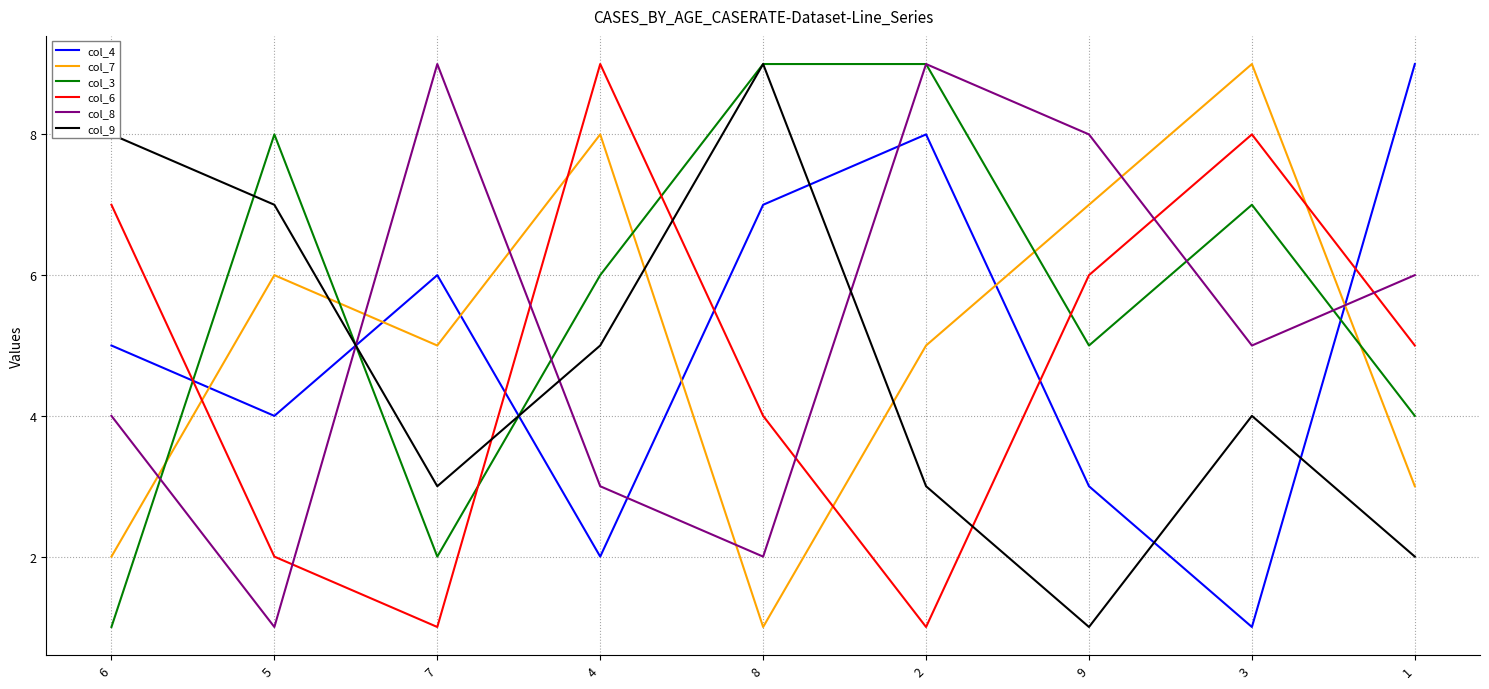

Is it true that col_8 equals 2 at 6?

False